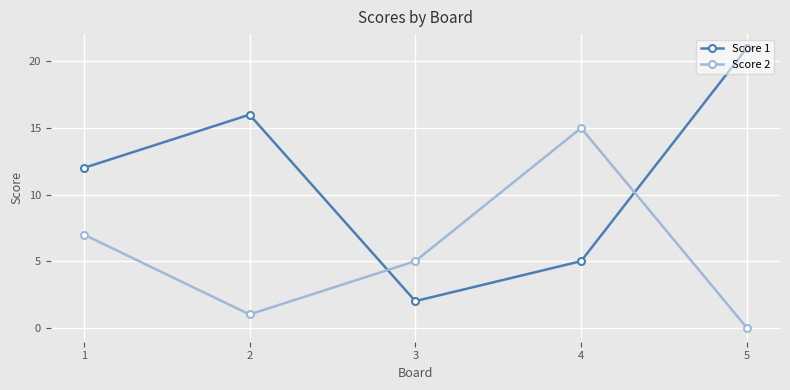

How many interior local valleys does the Score 2 series have?

1